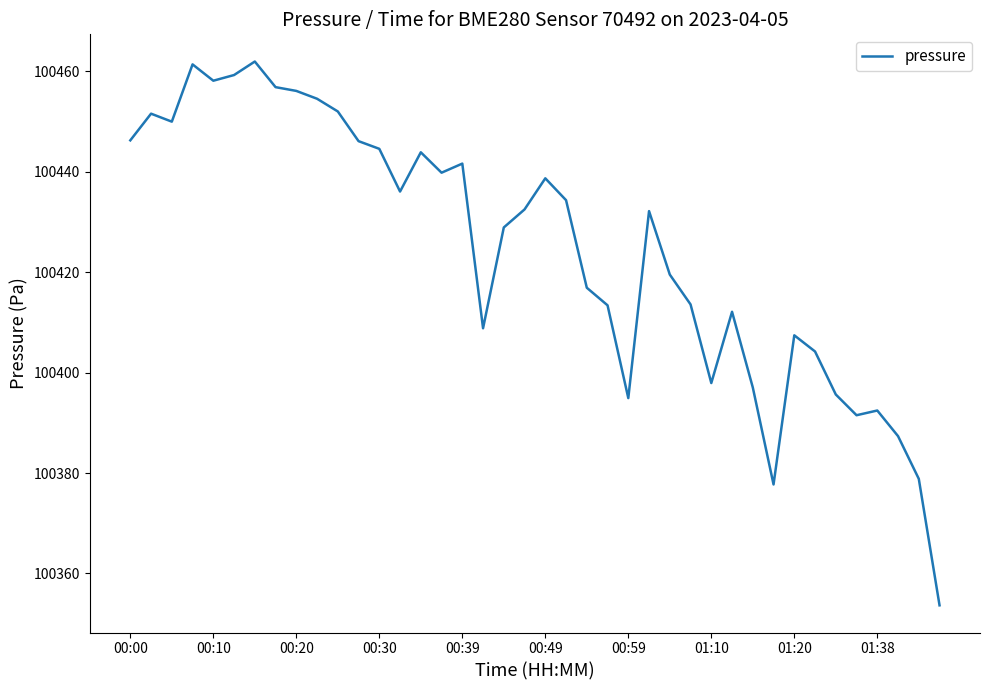

What is the maximum value shown in the chart?

100461.9